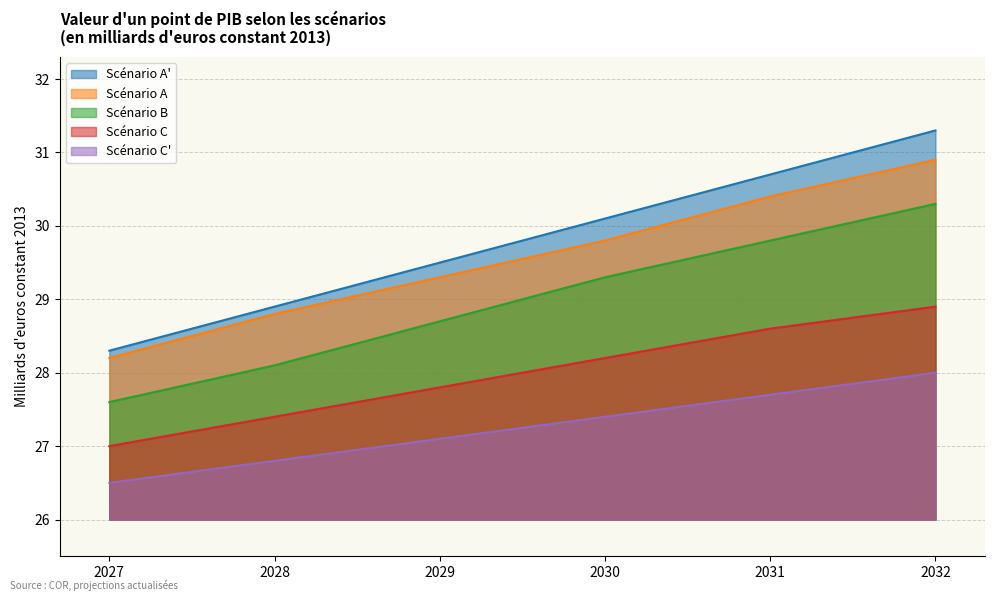

What is the value of the Scénario B point at the 3rd from the left?

28.7